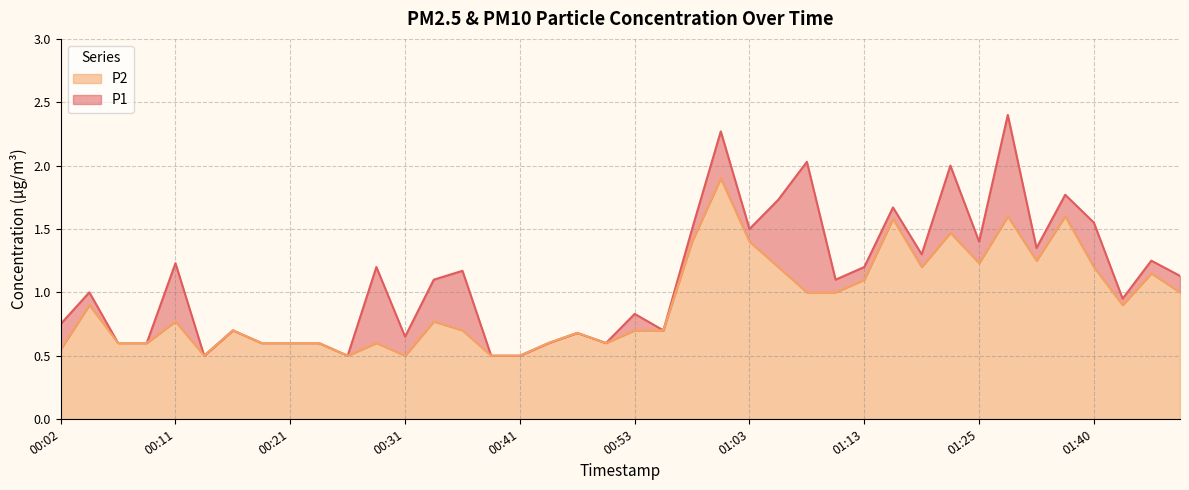

At which category does P2 reach its first local peak?

00:04